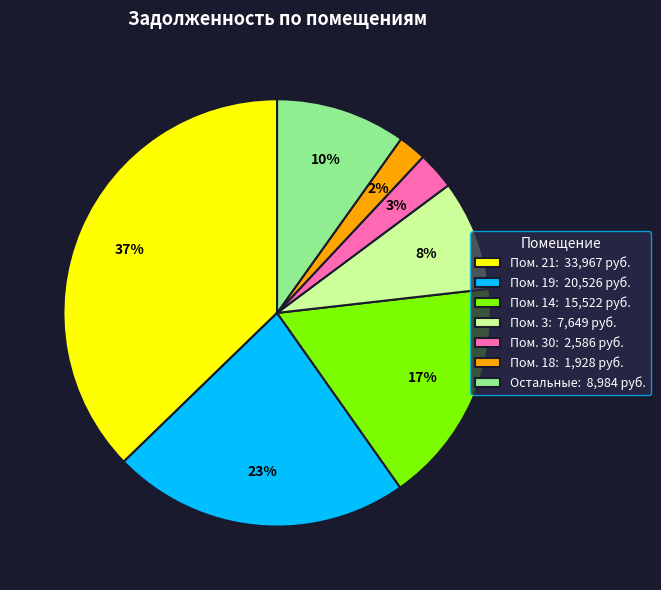

Rank the categories by value from highest to lowest.

Пом. 21: 33,967 руб., Пом. 19: 20,526 руб., Пом. 14: 15,522 руб., Остальные: 8,984 руб., Пом. 3: 7,649 руб., Пом. 30: 2,586 руб., Пом. 18: 1,928 руб.